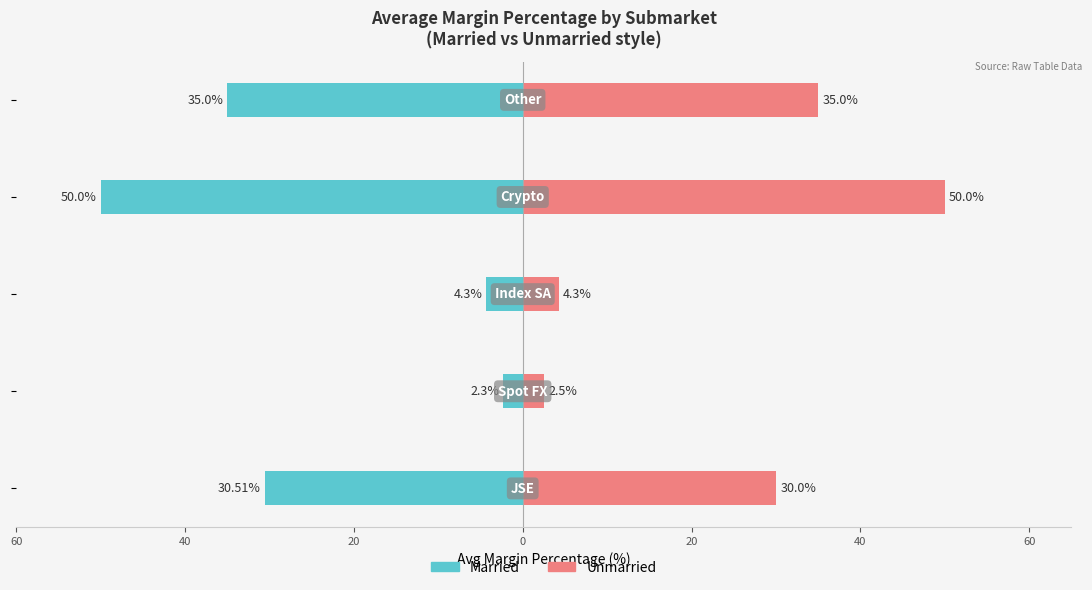

What is the lowest value of the Married series?

-50.0